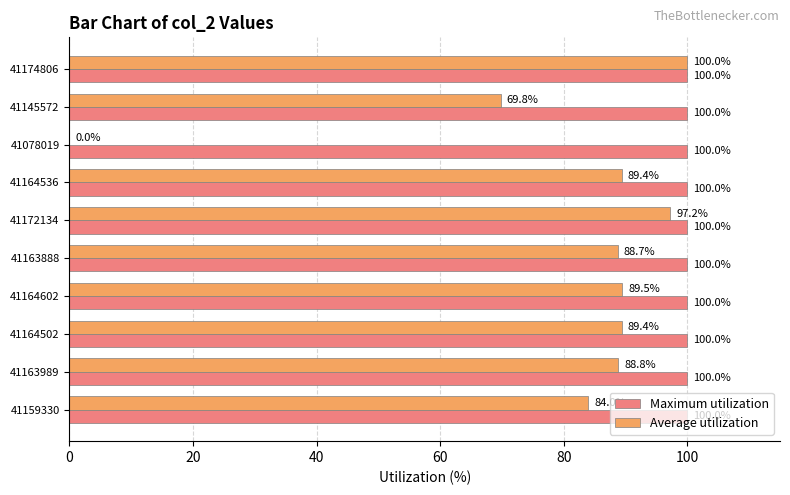

At which category is the sum across all series the highest?

41174806